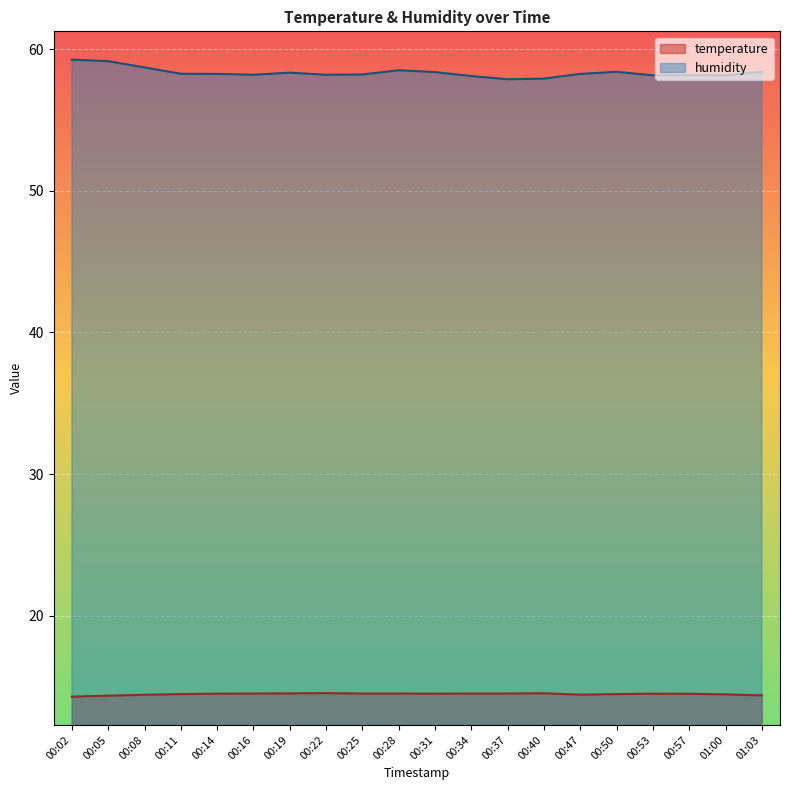

In temperature, how many points are lower than both neighbors (excluding endpoints)?

2